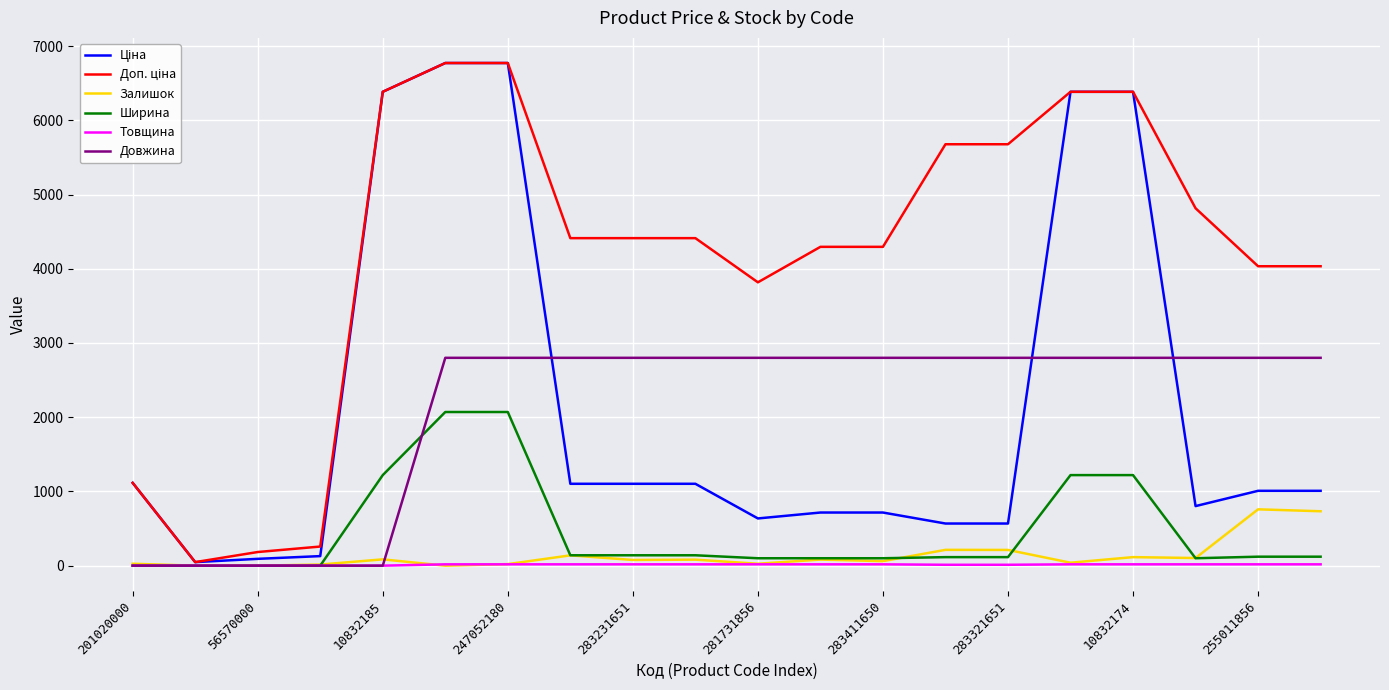

How many values in the Ширина series are below 121?

10